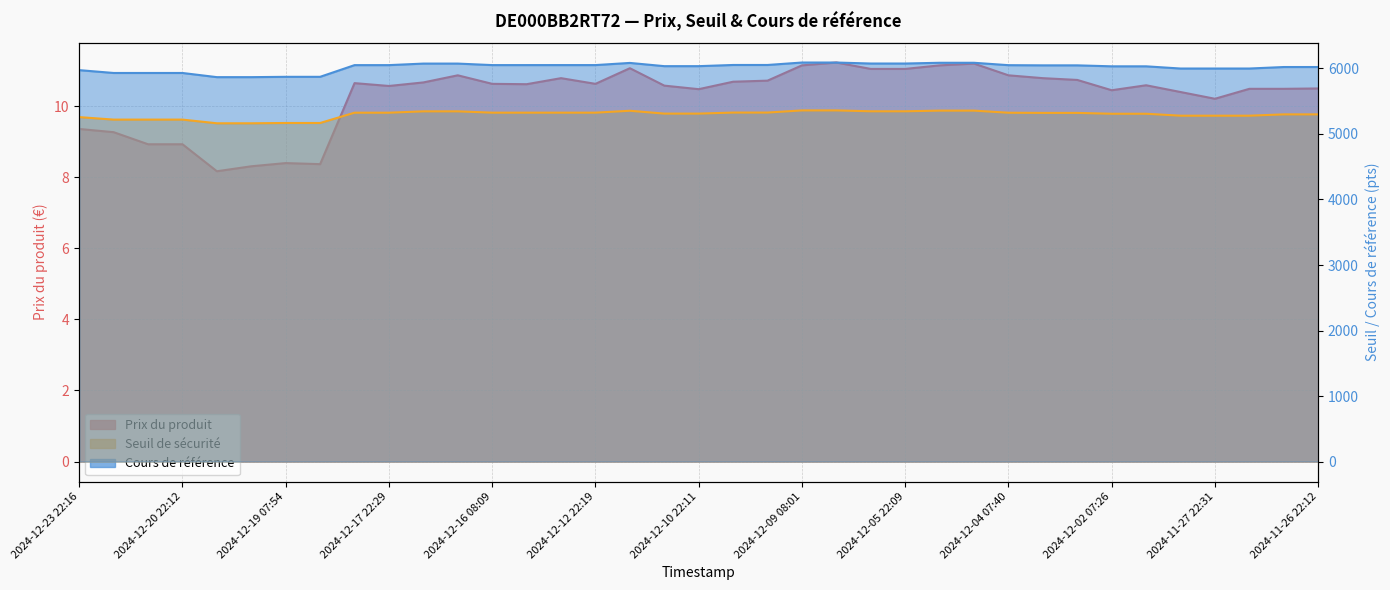

What is the difference between the maximum and minimum values in the Seuil de sécurité series?

196.4